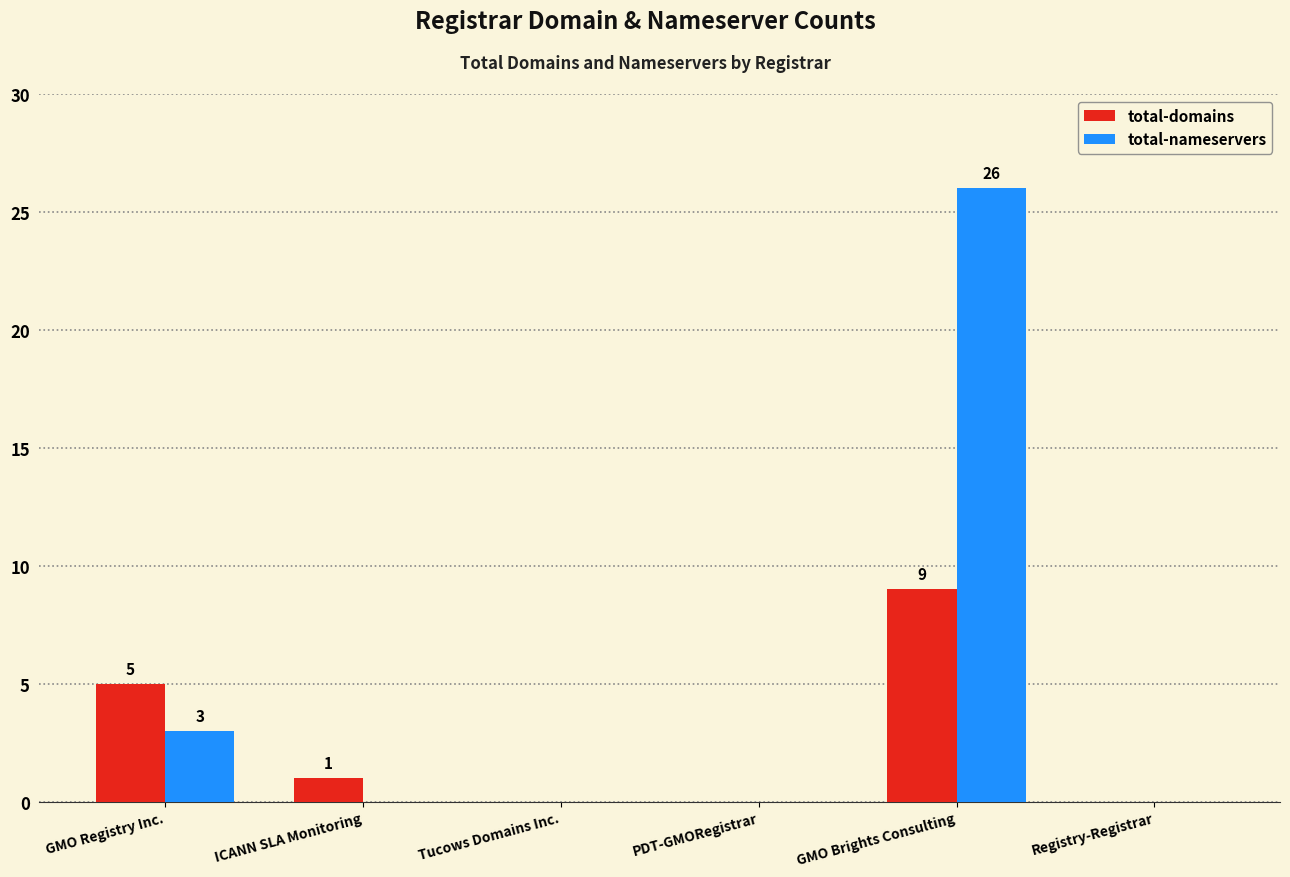

How many total-domains values are between 0 and 5?

5